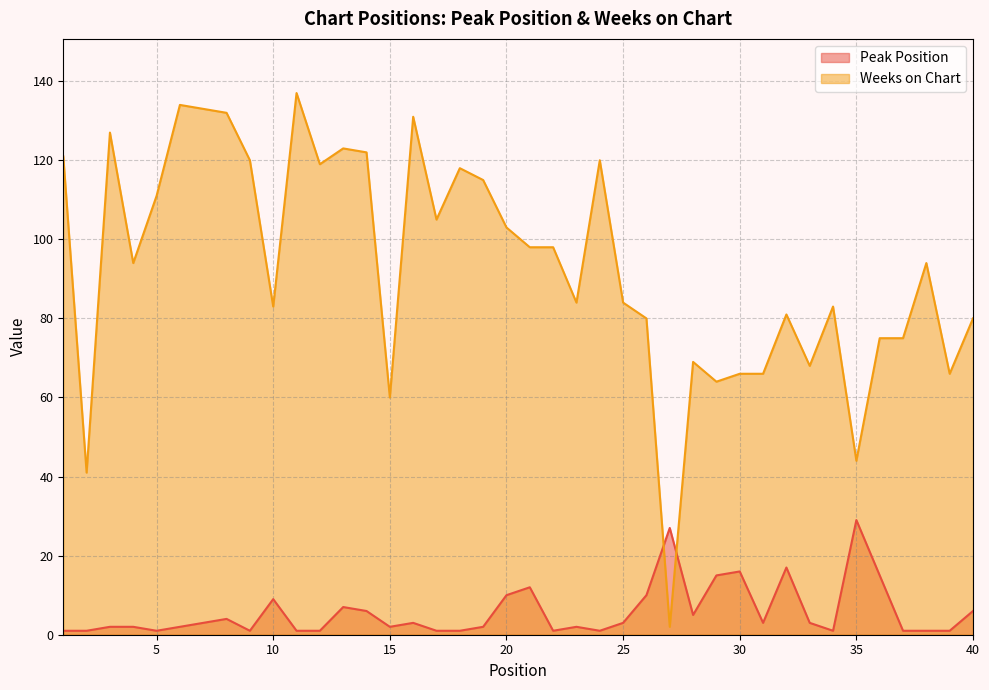

Which label corresponds to the smallest value in the chart?

1